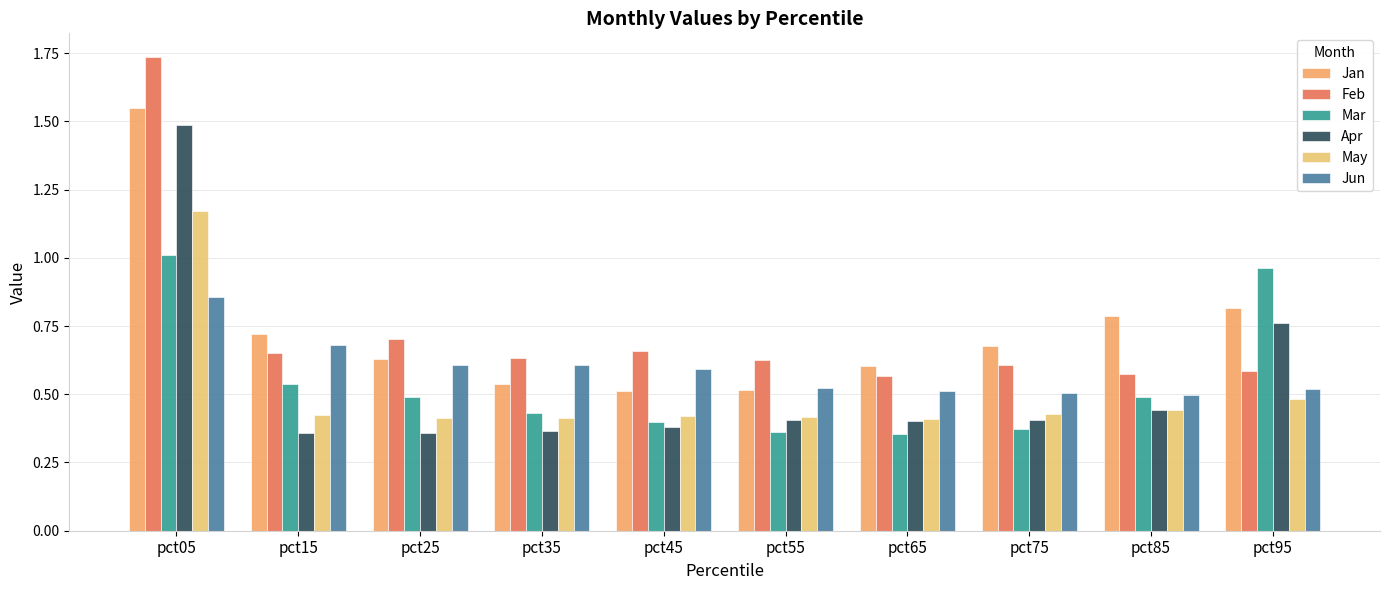

Reading left to right, what are all the values shown in this chart?

Jan: pct05=1.5	pct15=0.7	pct25=0.6	pct35=0.5	pct45=0.5	pct55=0.5	pct65=0.6	pct75=0.7	pct85=0.8	pct95=0.8
Feb: pct05=1.7	pct15=0.7	pct25=0.7	pct35=0.6	pct45=0.7	pct55=0.6	pct65=0.6	pct75=0.6	pct85=0.6	pct95=0.6
Mar: pct05=1.0	pct15=0.5	pct25=0.5	pct35=0.4	pct45=0.4	pct55=0.4	pct65=0.4	pct75=0.4	pct85=0.5	pct95=1.0
Apr: pct05=1.5	pct15=0.4	pct25=0.4	pct35=0.4	pct45=0.4	pct55=0.4	pct65=0.4	pct75=0.4	pct85=0.4	pct95=0.8
May: pct05=1.2	pct15=0.4	pct25=0.4	pct35=0.4	pct45=0.4	pct55=0.4	pct65=0.4	pct75=0.4	pct85=0.4	pct95=0.5
Jun: pct05=0.9	pct15=0.7	pct25=0.6	pct35=0.6	pct45=0.6	pct55=0.5	pct65=0.5	pct75=0.5	pct85=0.5	pct95=0.5